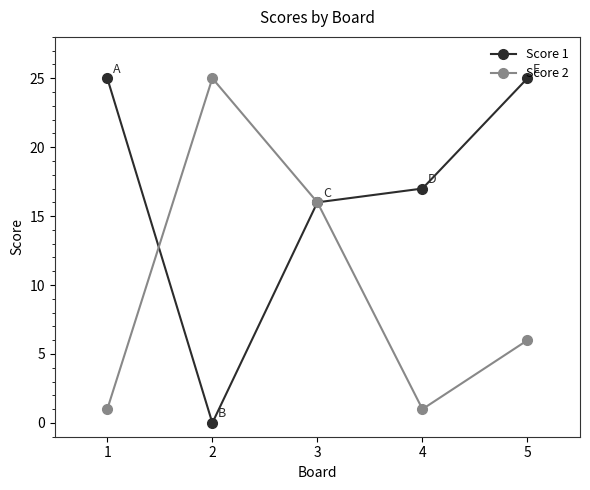

Is the value of Score 2 at 5 greater than the value of Score 1 at 5?

No